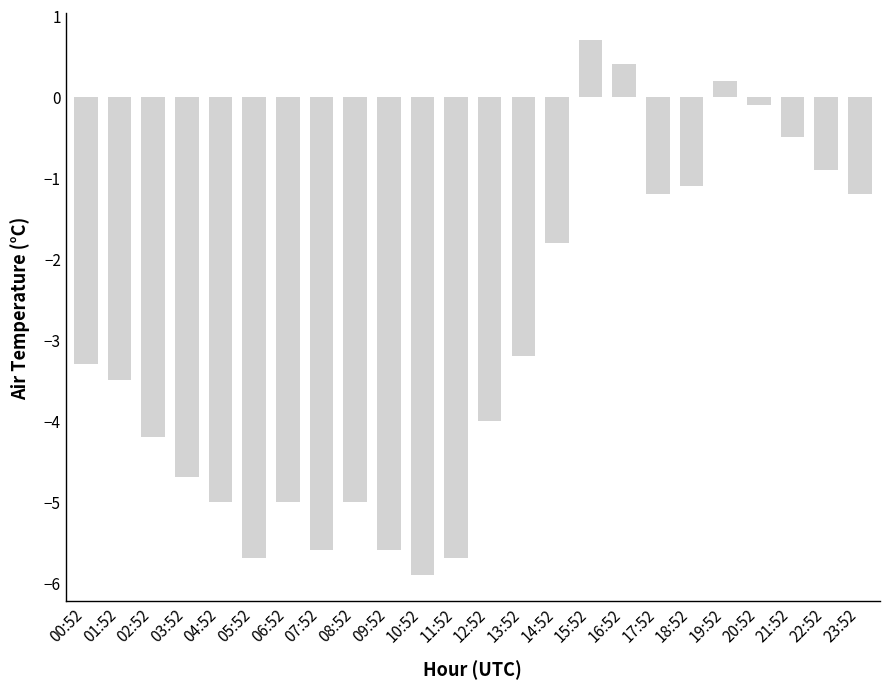

What is the change in value from 05:52 to 17:52?

+4.5